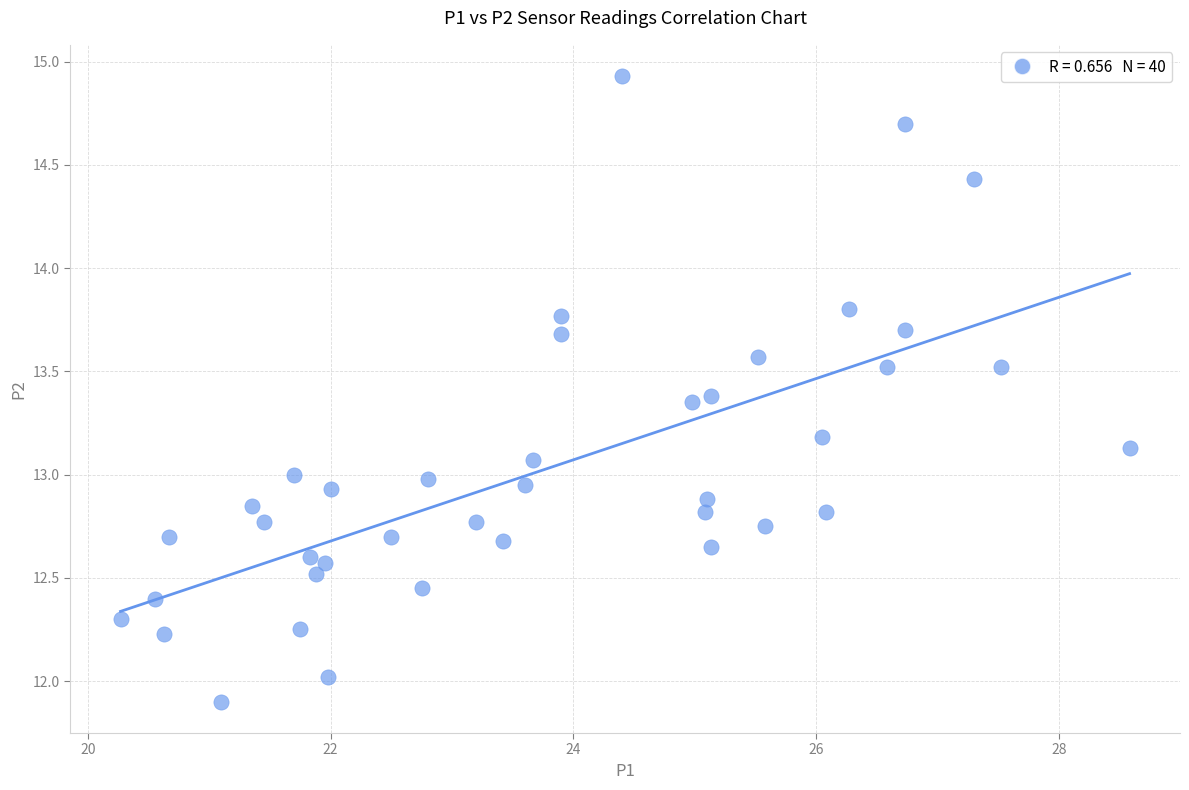

What is the range of X values (max minus min)?

8.3